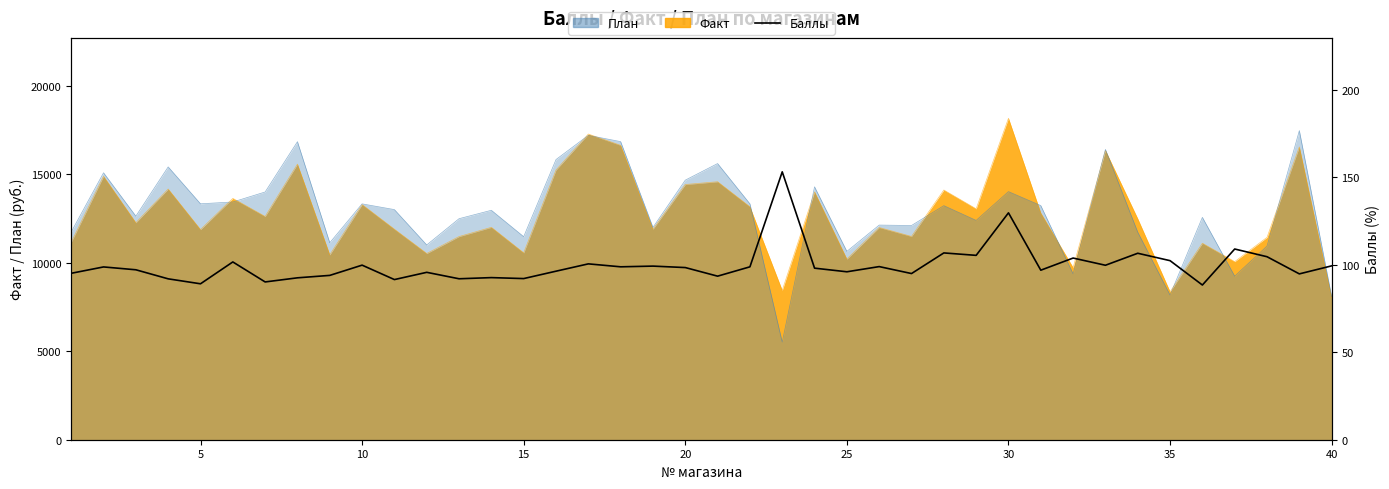

The chart shows a value of 48.7 at 25. True or false?

False